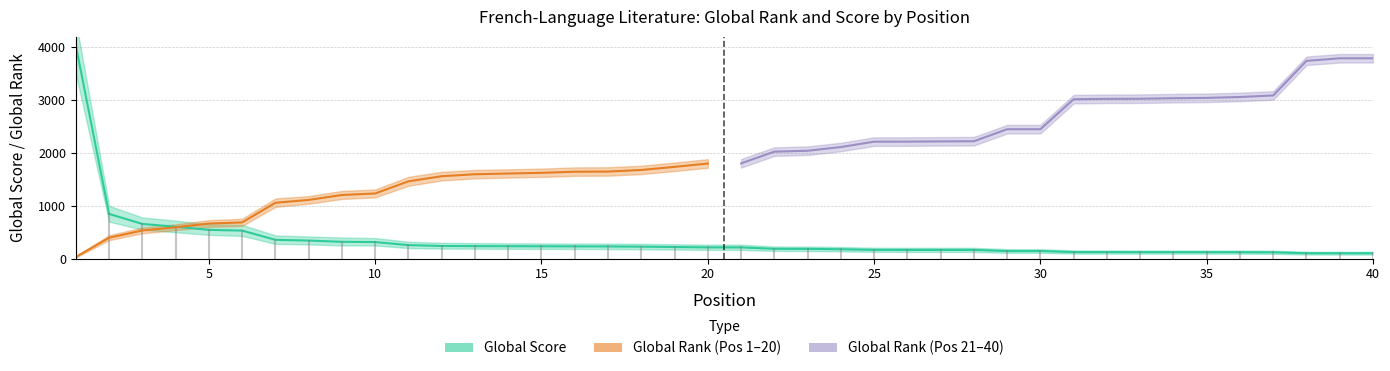

What is the difference between the second highest and minimum values?

745